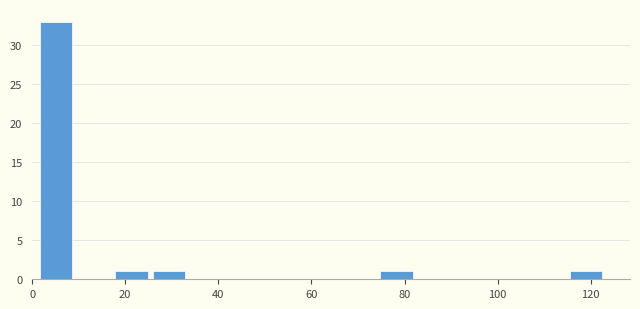

Which range on the x-axis has the tallest bar?

2 to 10